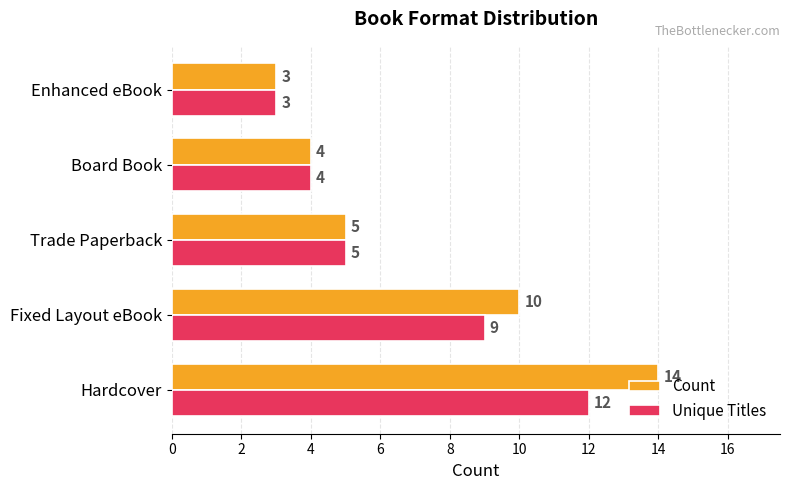

How many Unique Titles values are between 4 and 9?

3